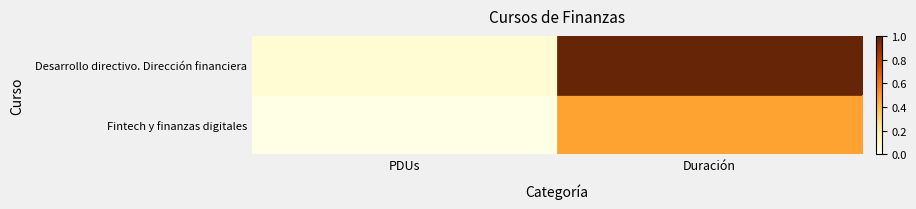

Which has a higher value, PDUs or Duración?

Duración